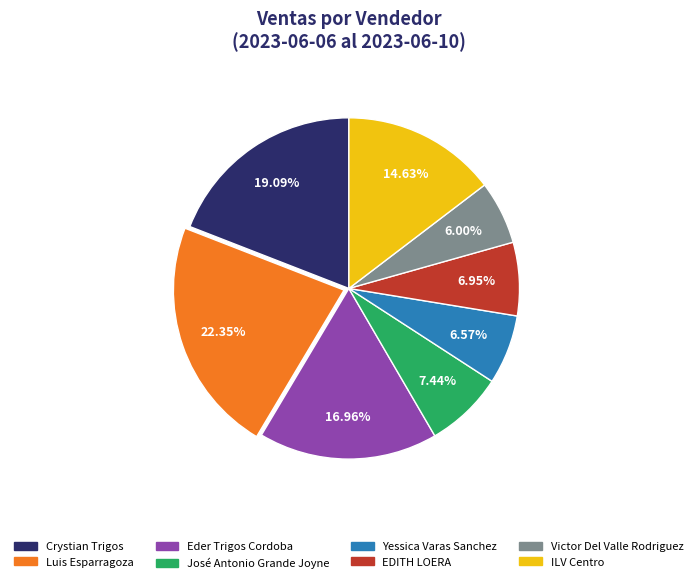

What is the ratio of the value at Luis Esparragoza to the value at Yessica Varas Sanchez?

3.4